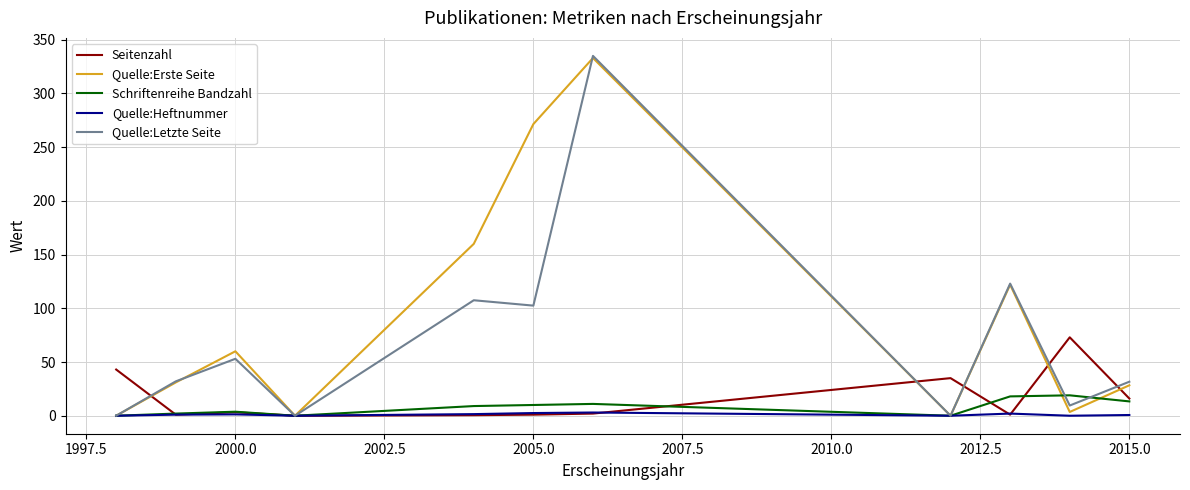

What is the highest value of the Seitenzahl series?

73.0